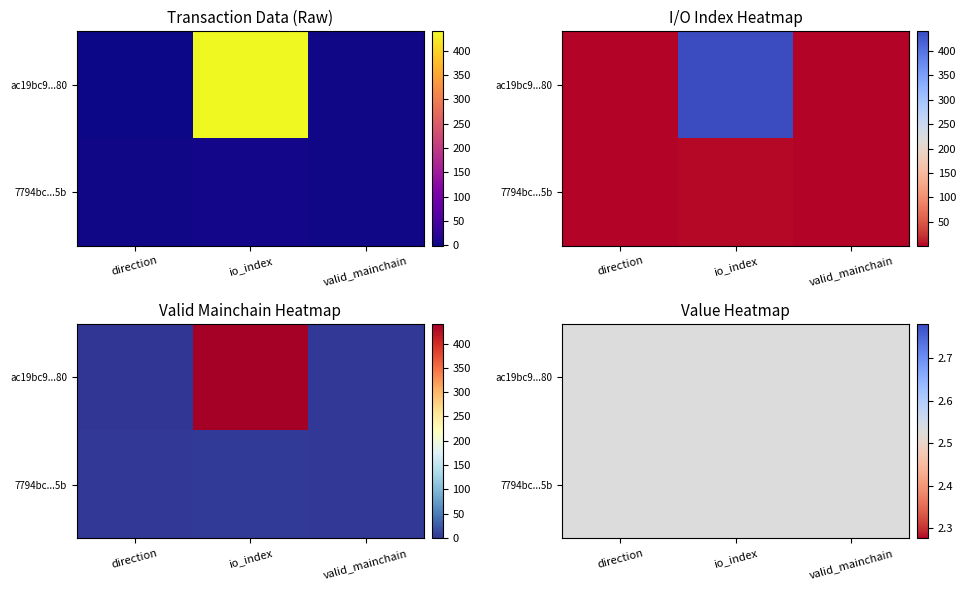

At direction, list the series in order from largest to smallest.

7794bcdfaebd9f15384dbef50242616af4f355b, ac19bc9266763b6779df96b871c48c3441b8c80